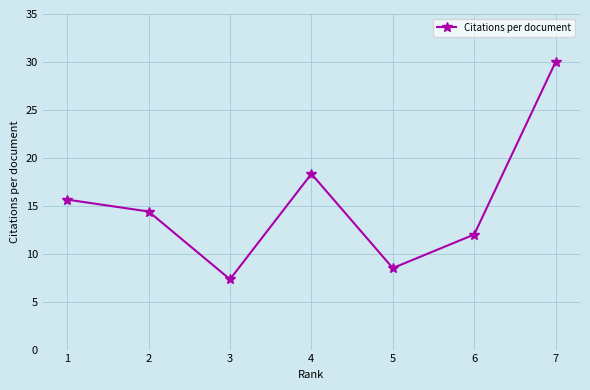

True or false: the data has more than 2 interior local peaks.

False